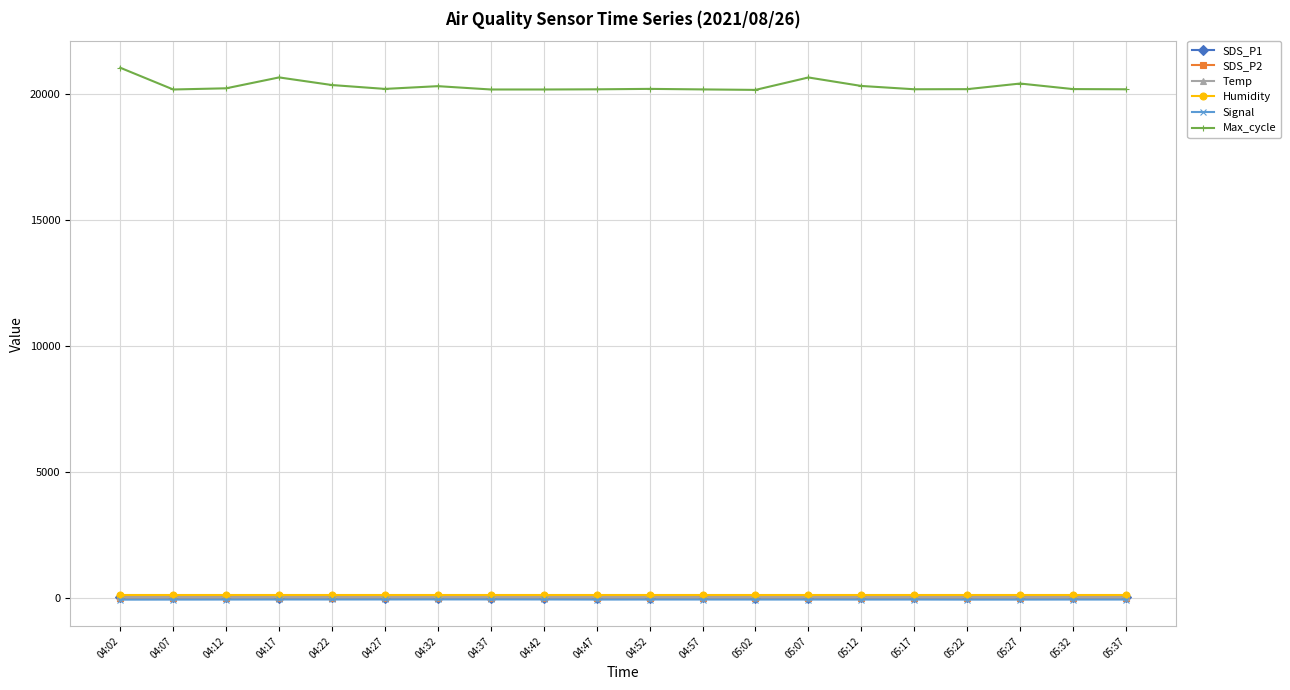

What position from the right is 05:02?

8